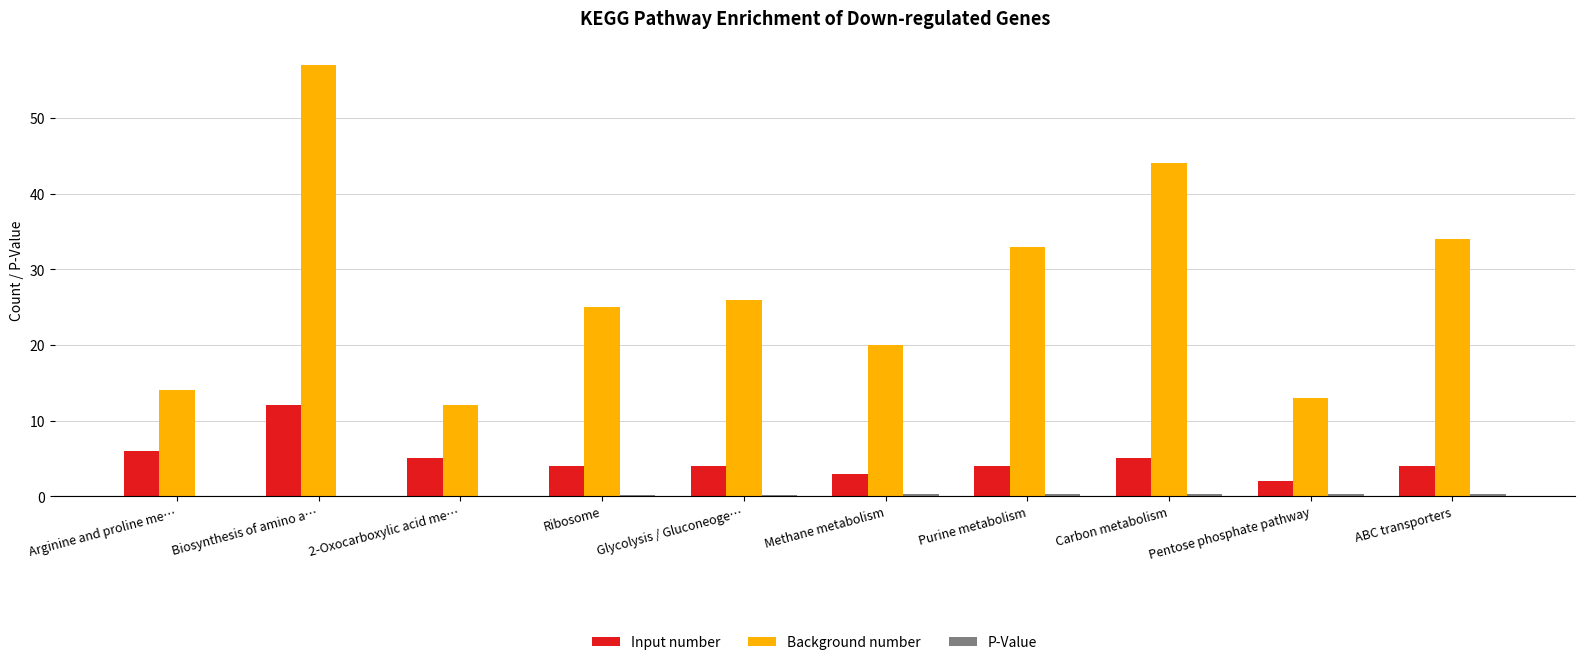

Does the chart contain stacked bars?

No